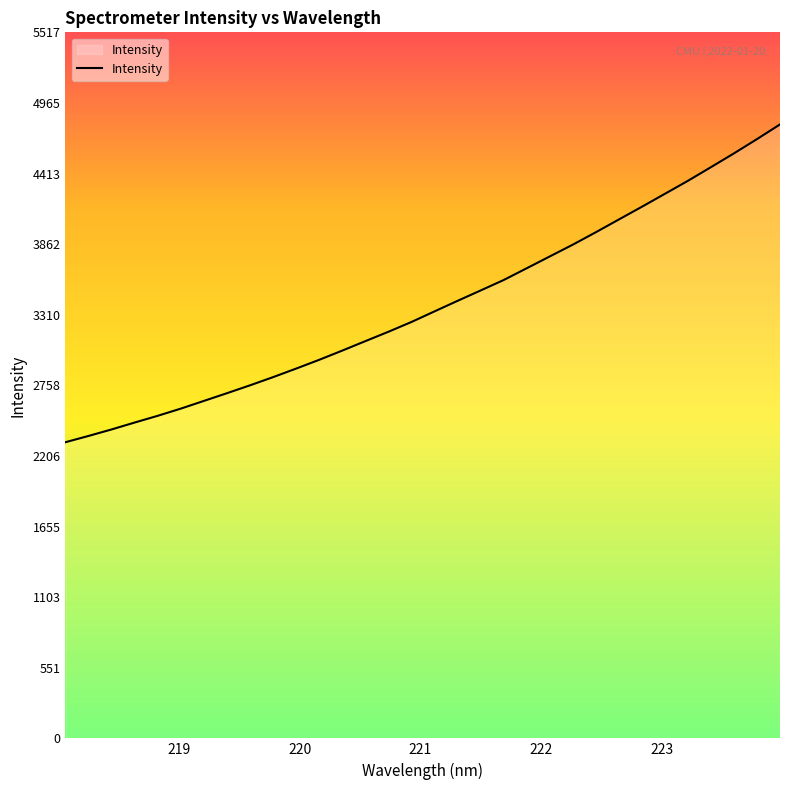

Reading left to right, what are all the values shown in this chart?

2314.2	2363.2	2413.9	2467.9	2520.6	2576.7	2636.9	2697.1	2758.8	2822.7	2889.5	2958.1	3030.1	3103.9	3177.1	3253.5	3336.4	3418.7	3499.7	3581.4	3673.3	3765.5	3857.7	3954.7	4054.5	4153.9	4255.2	4356.7	4463.5	4571.2	4682.7	4797.6